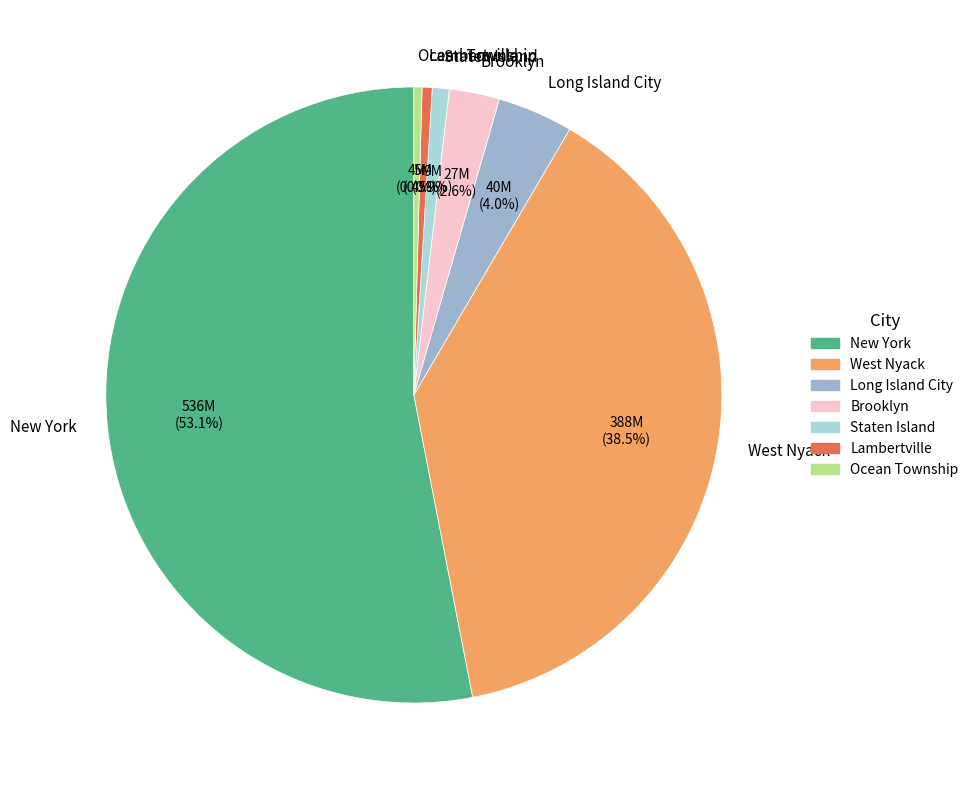

What is the largest slice in the pie chart?

New York